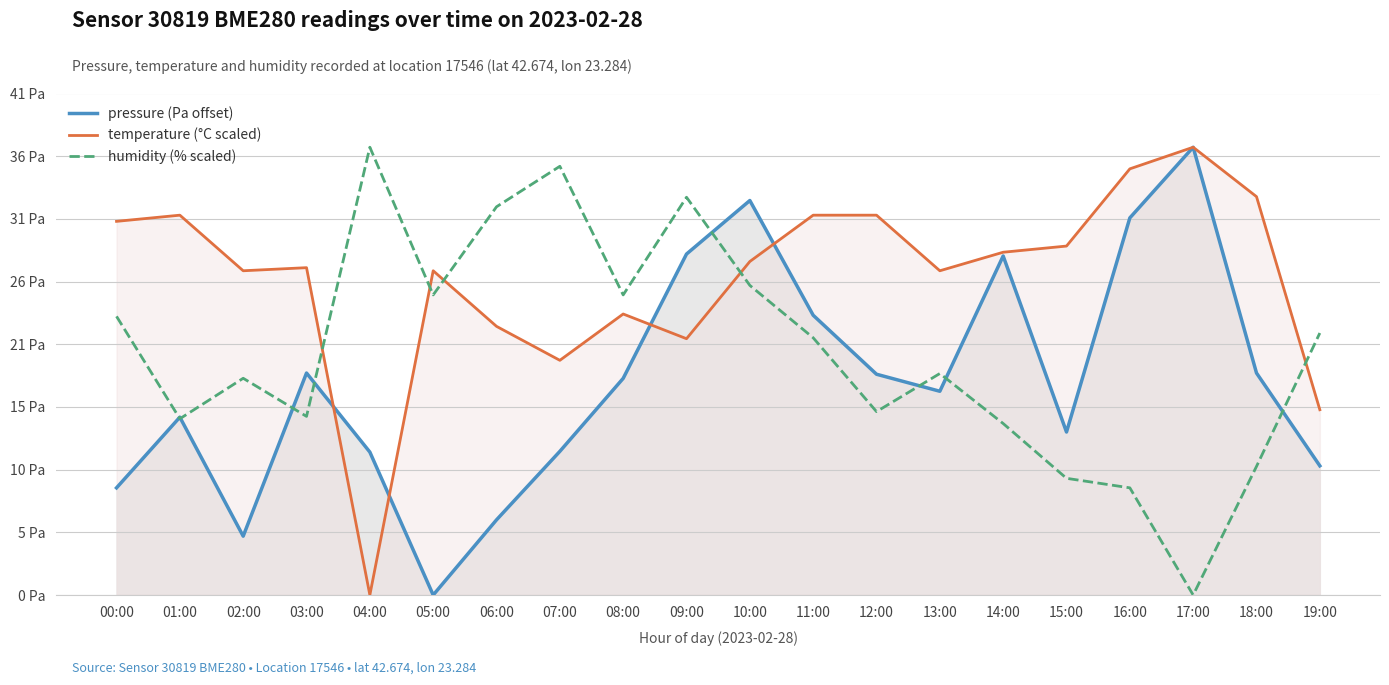

How many values in the temperature (°C scaled) series exceed 27?

10